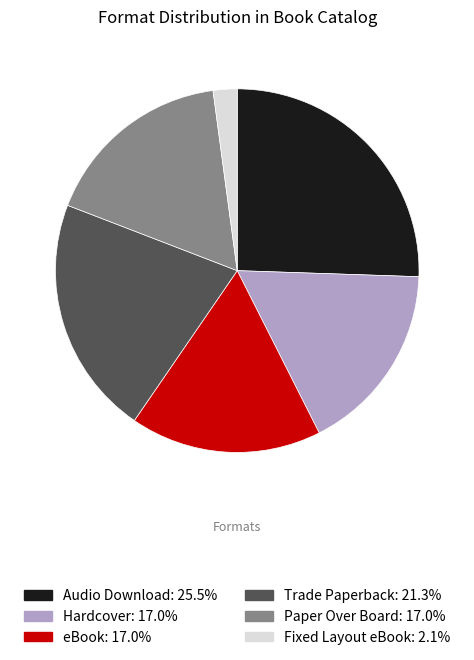

How many segments does this pie chart have?

6